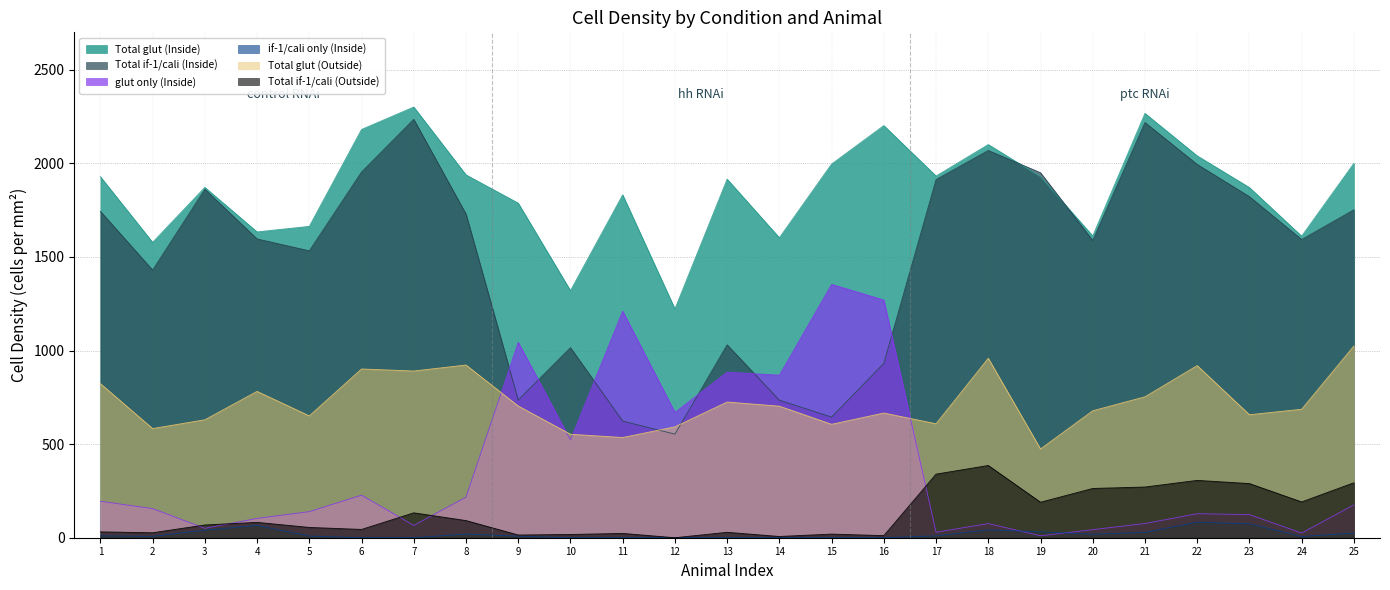

At which category does Total glut (Outside) reach its first local peak?

4